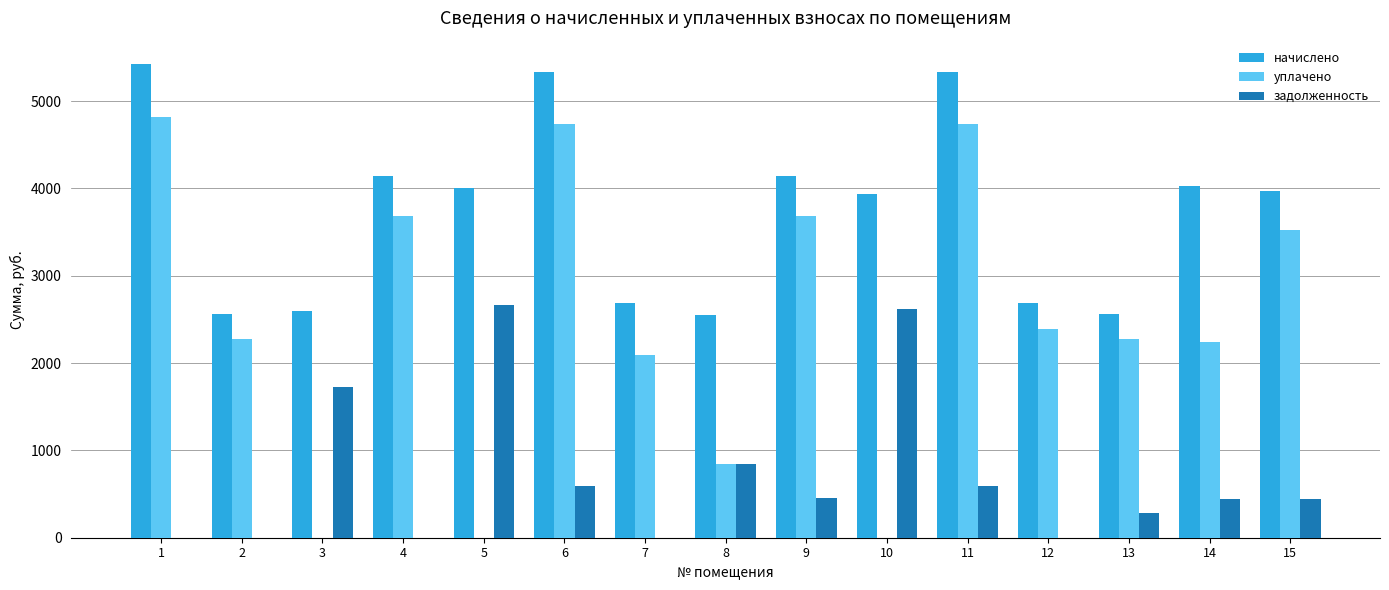

Is the value of начислено at 13 greater than the value of задолженность at 13?

Yes